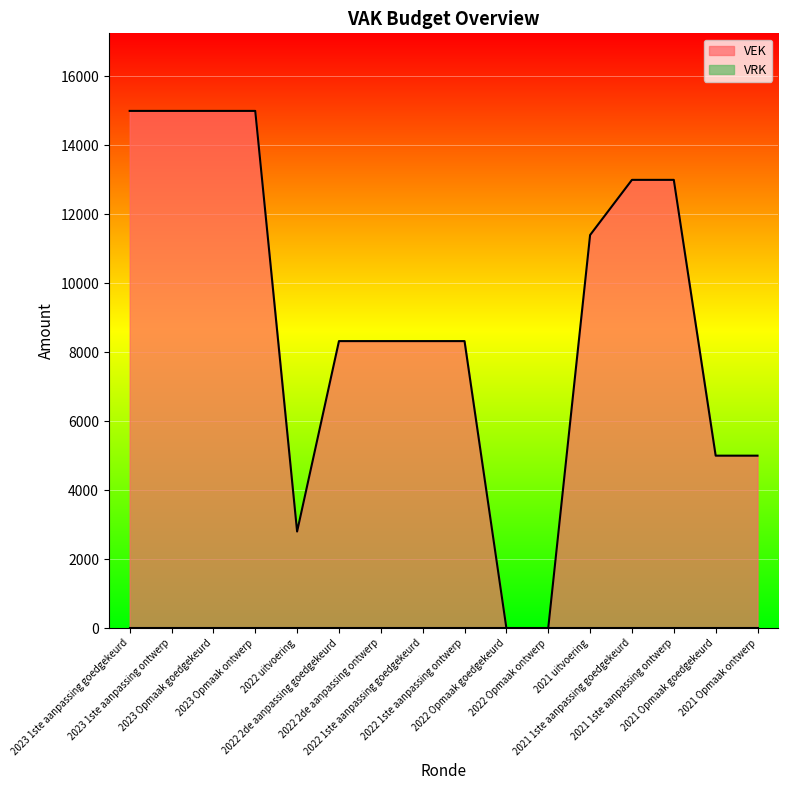

True or false: the data shows 0 at 2022 Opmaak goedgekeurd.

True